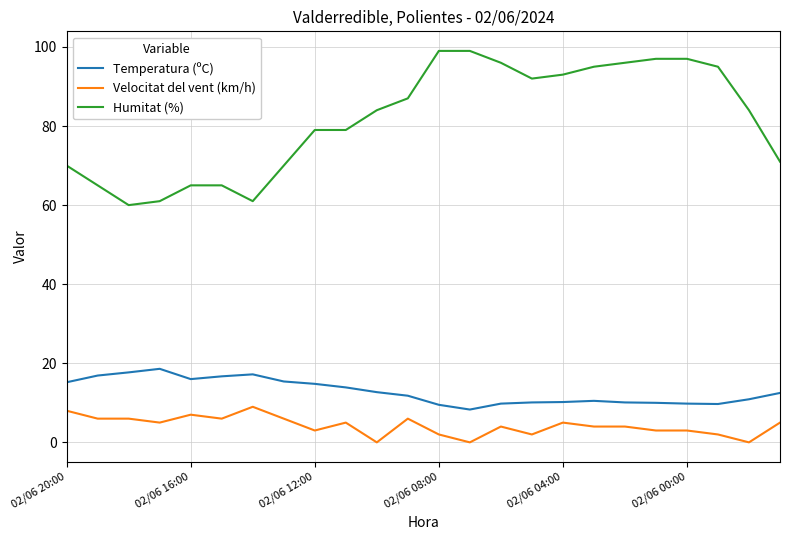

What are all the series names shown in the legend?

Temperatura (ºC), Velocitat del vent (km/h), Humitat (%)